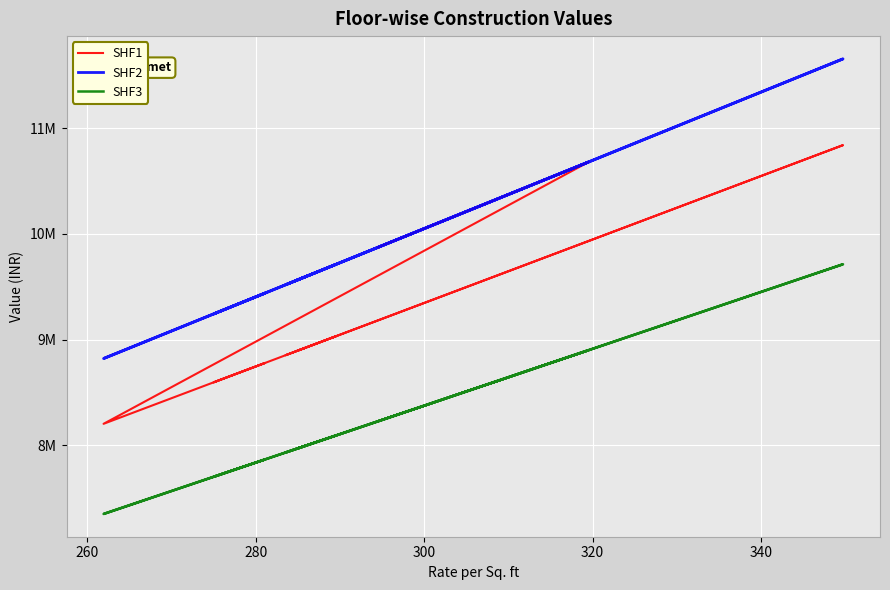

At how many categories does at least one series exceed 8070770?

22